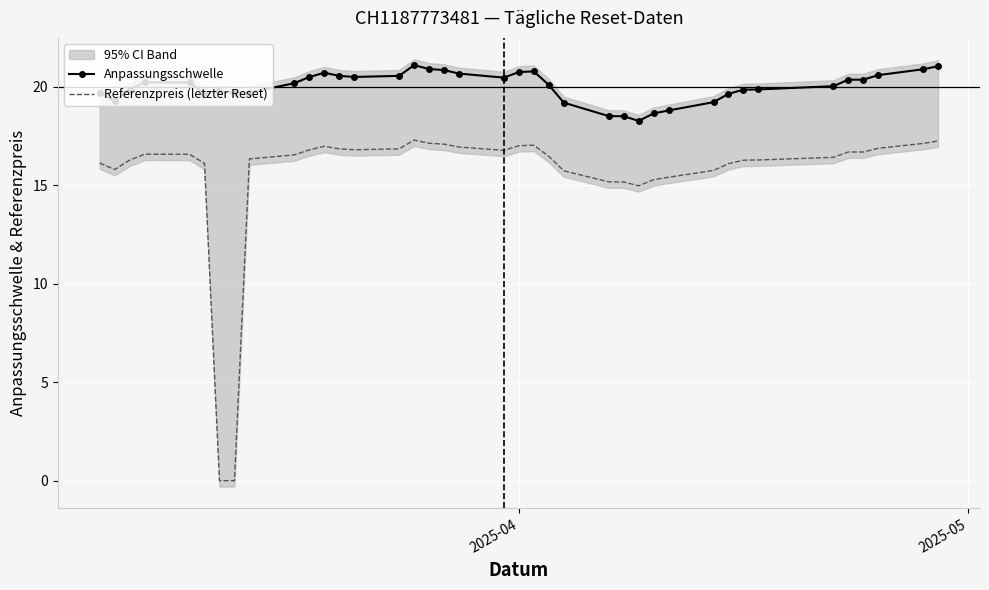

How many values in the Referenzpreis (letzter Reset) series are below 16?

10